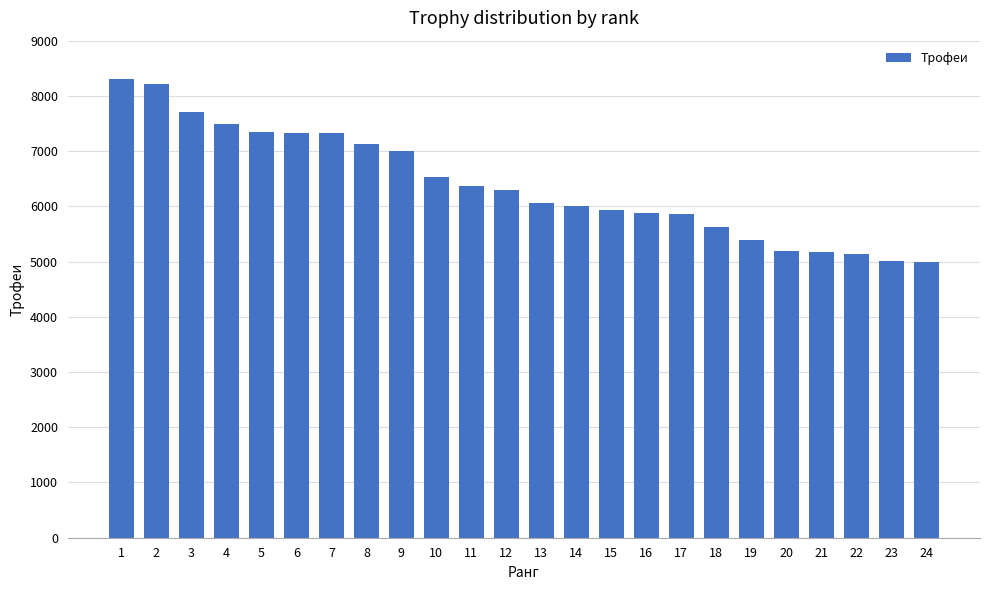

What is the minimum value shown in the chart?

5000